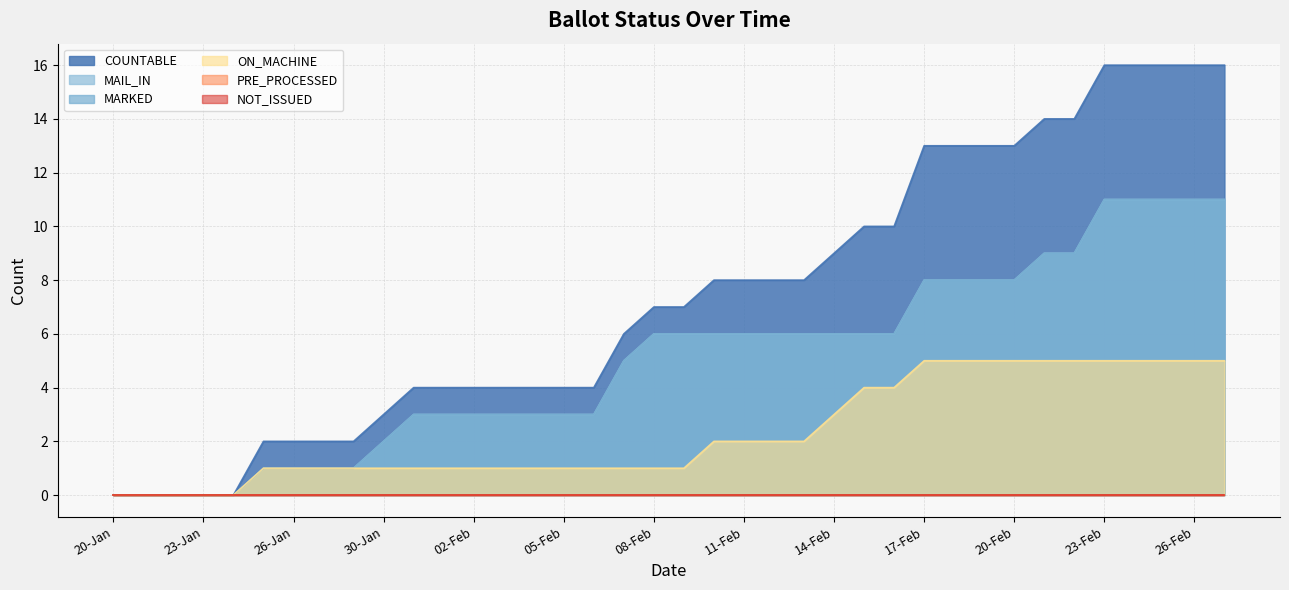

How many values in the MAIL_IN series exceed 6?

11